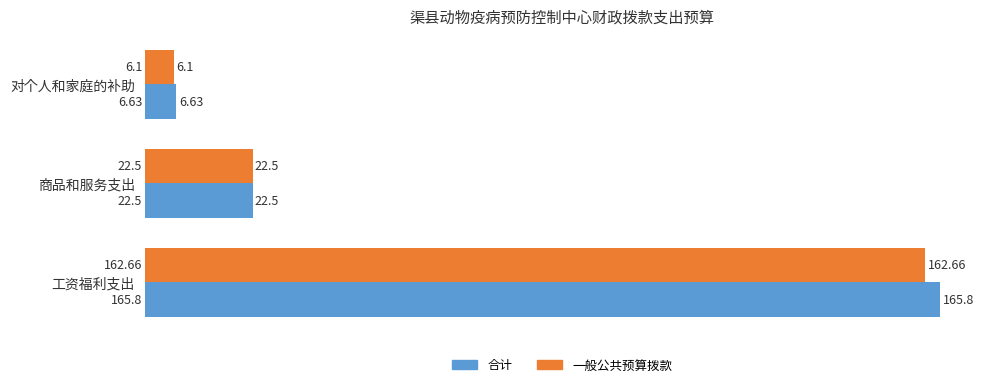

At which label does 一般公共预算拨款 reach its peak?

工资福利支出